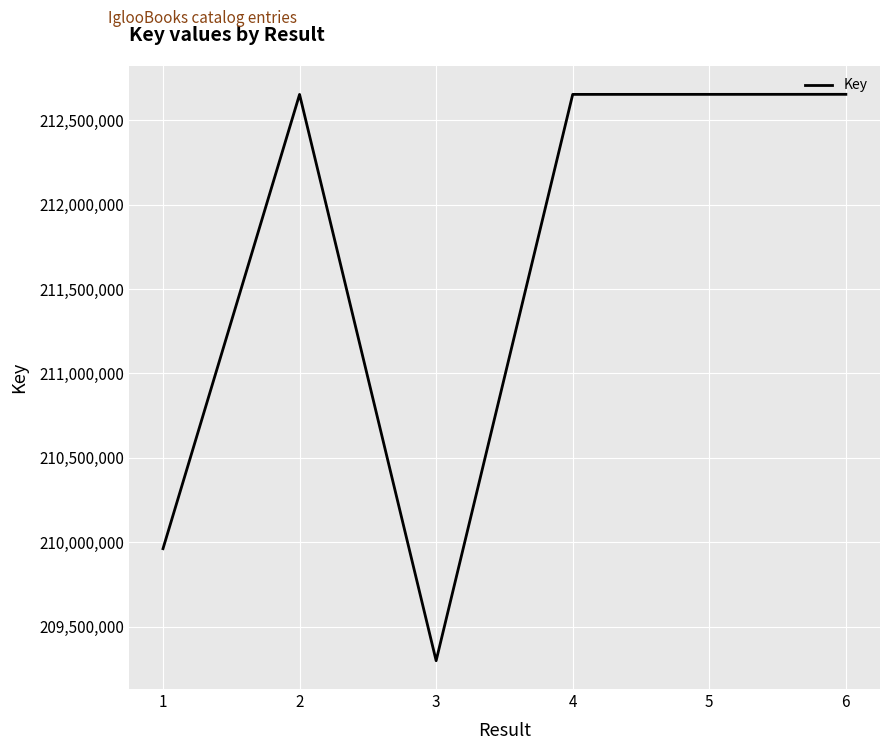

Where is the first local maximum?

2